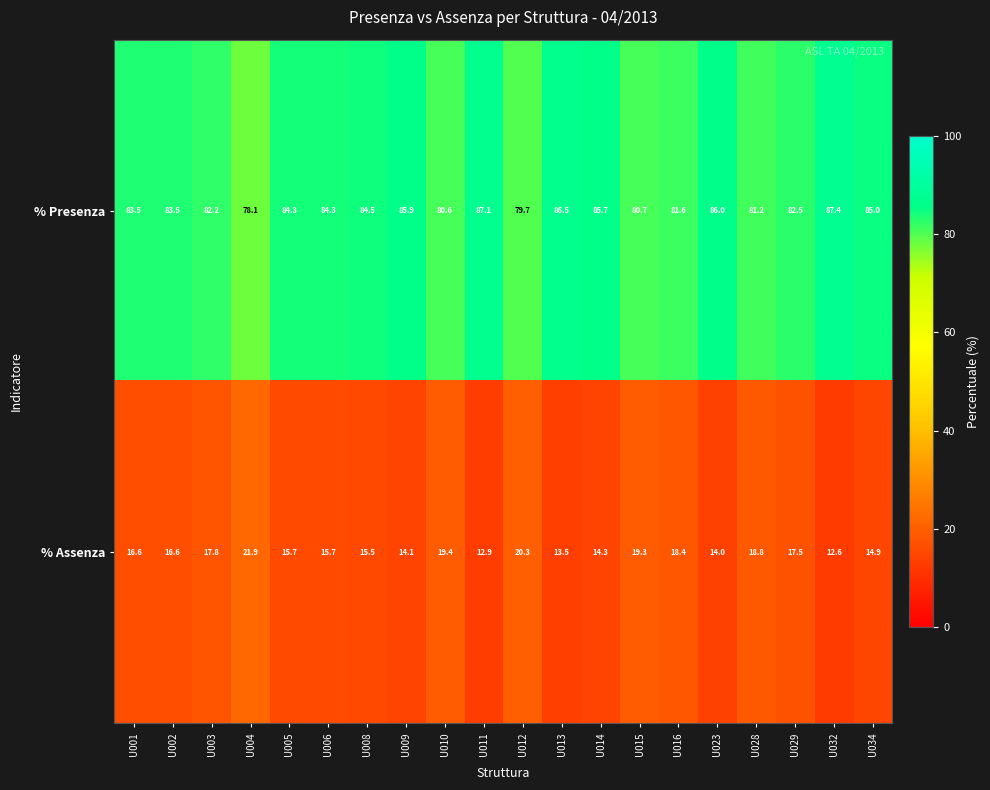

What is the spread (max minus min) of values at U011?

74.2